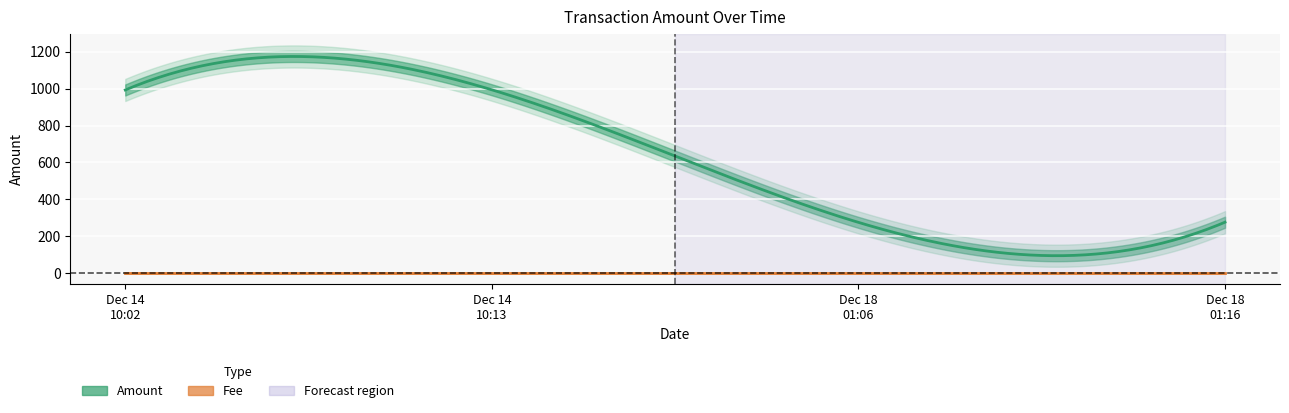

Reading left to right, list all the values displayed in this chart.

Amount: 993	994	275	276
Fee: 1	1	1	1